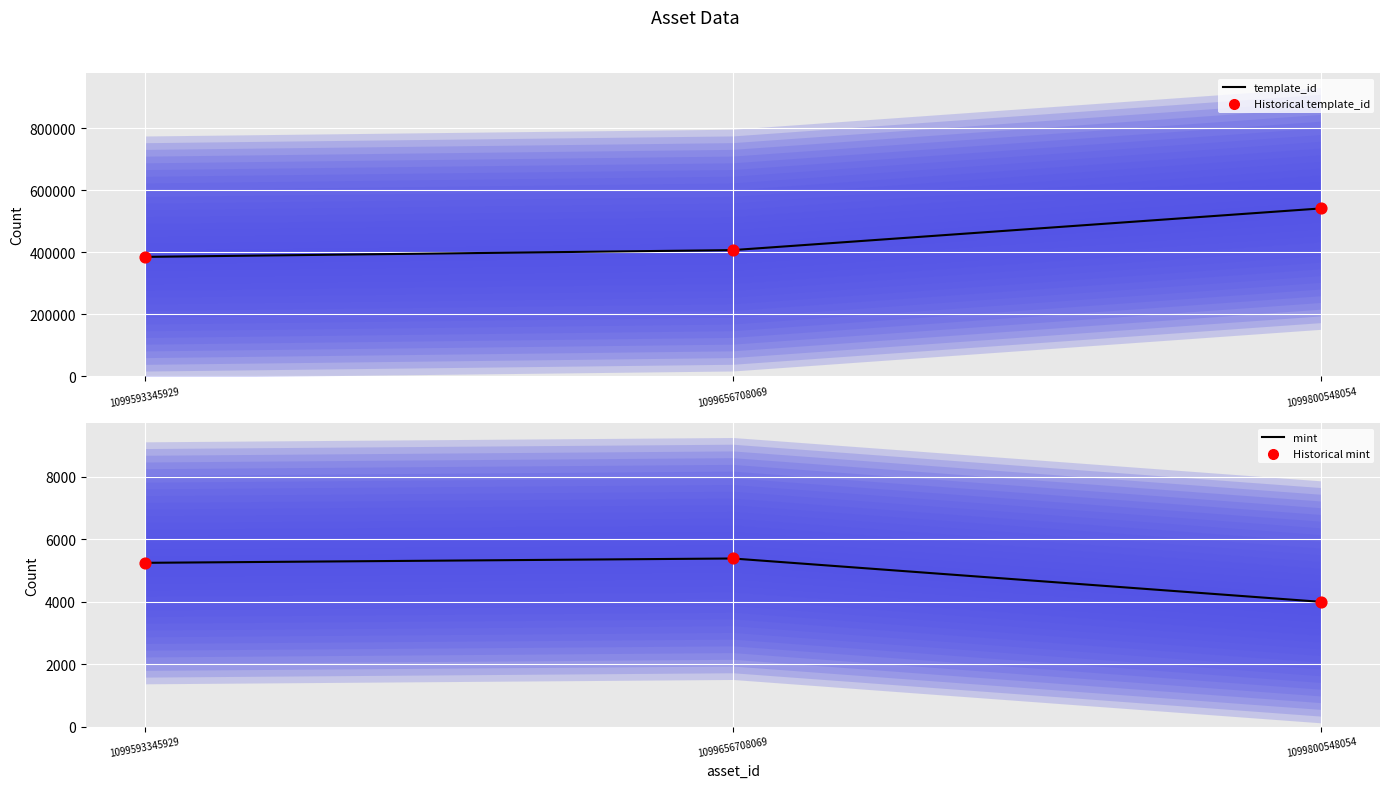

At which category is the sum across all series the highest?

1099800548054